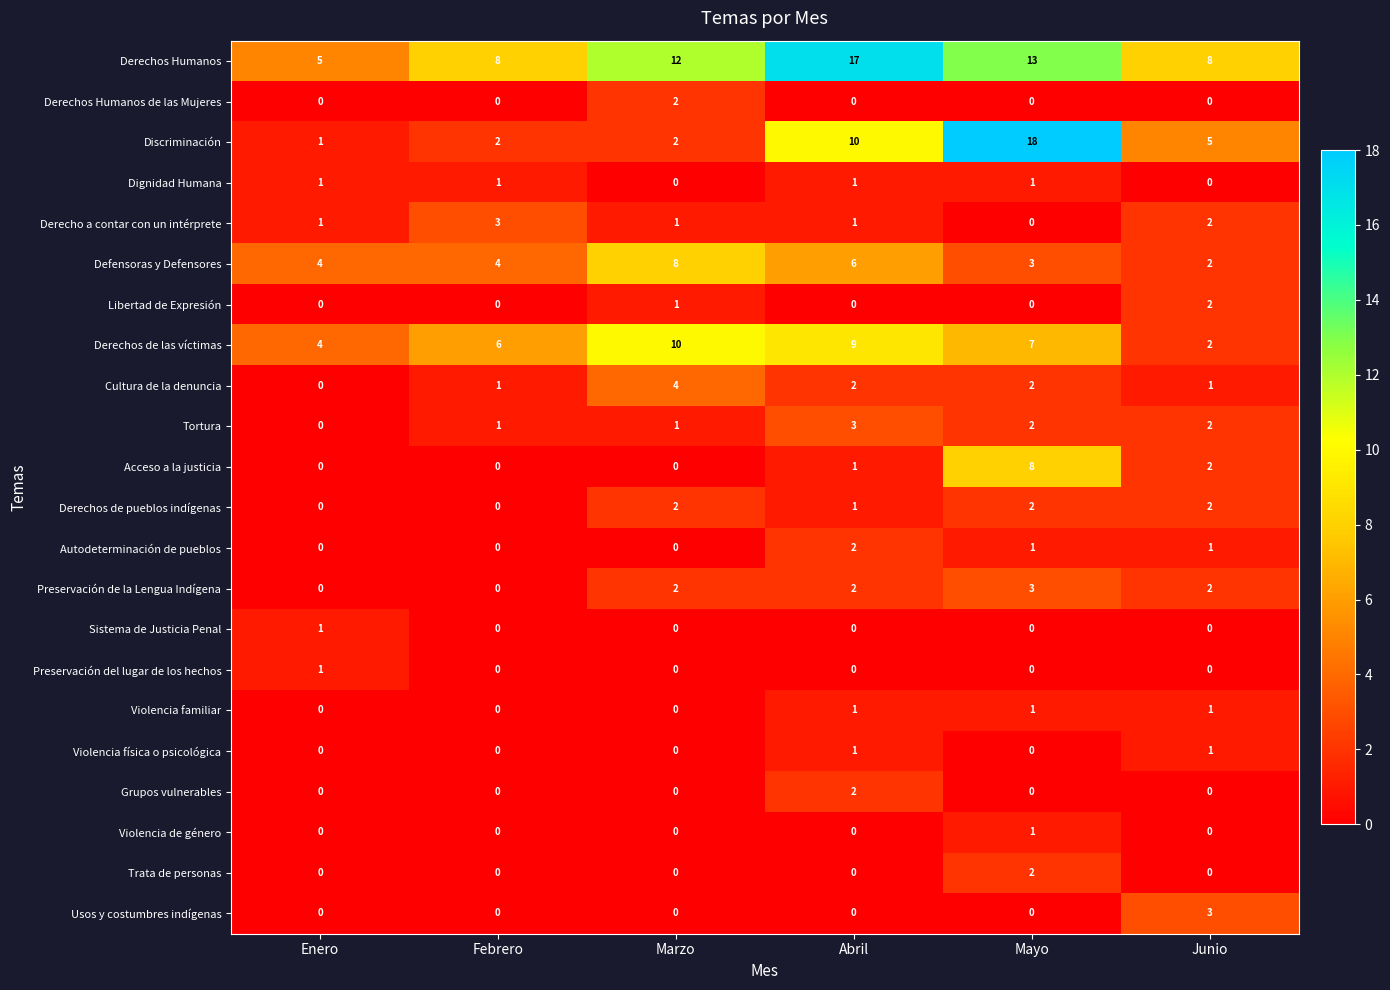

Which series has the largest total across all categories?

Derechos Humanos